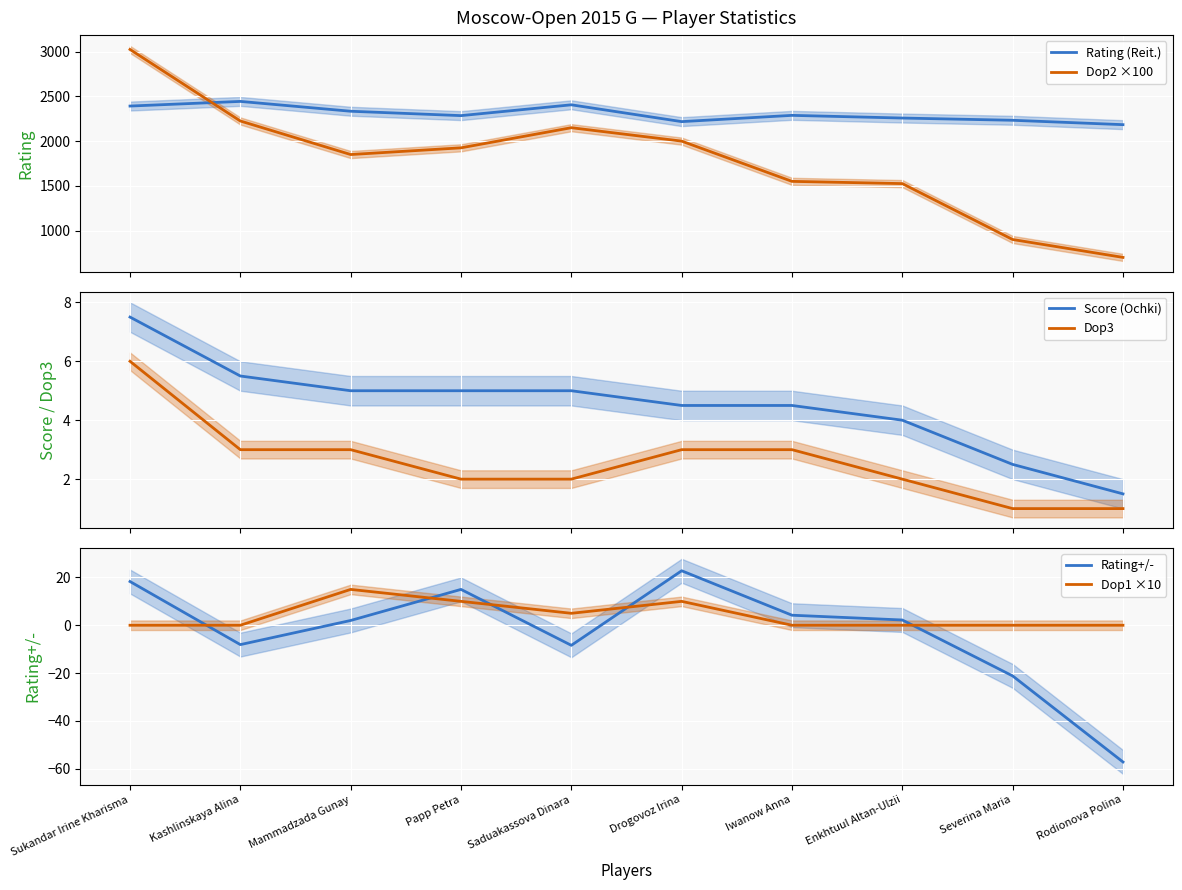

What position from the right is Drogovoz Irina?

5